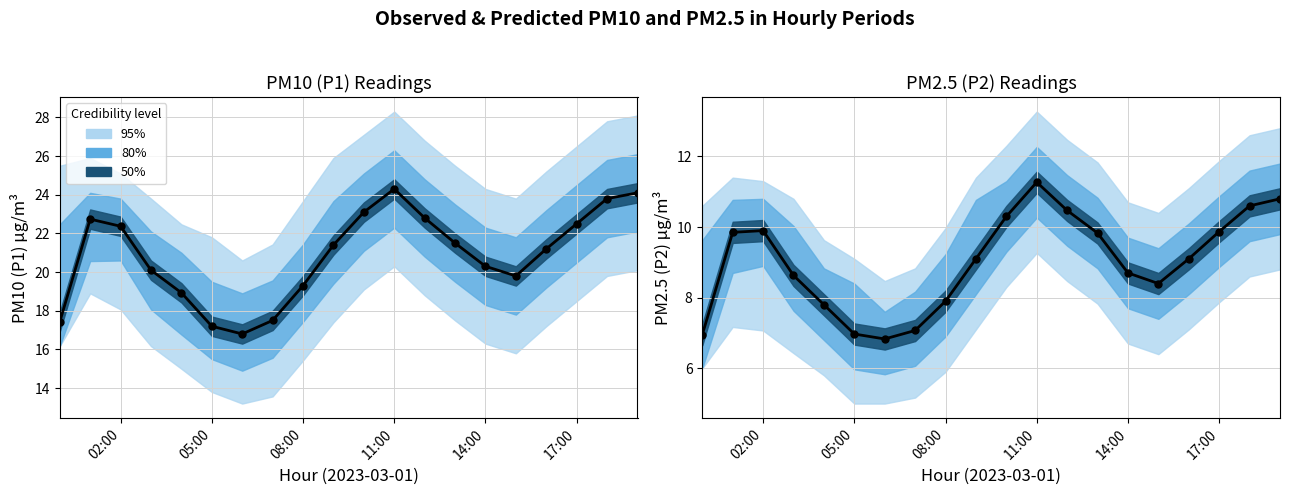

Which series contains the highest Y value?

Observed P1